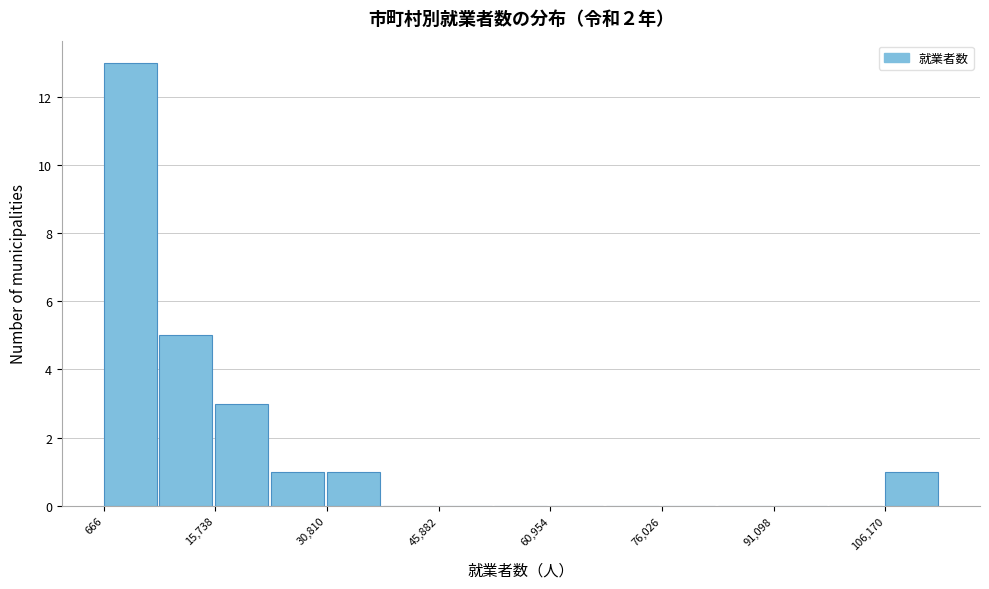

Read against the x-axis, roughly where is the centre of the tallest bar?

4000